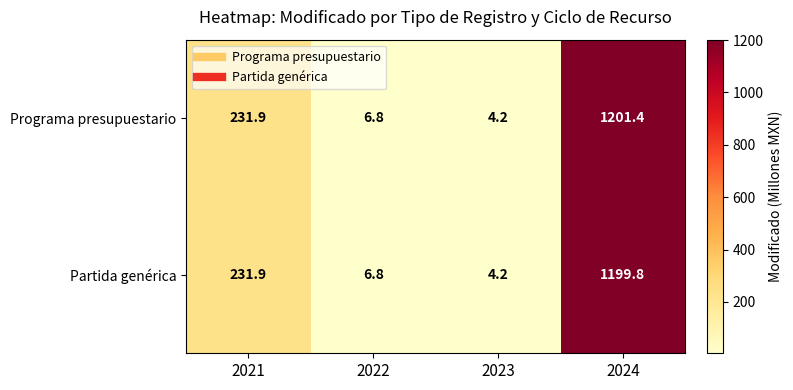

Reading right to left, list all the values displayed in this chart.

Programa presupuestario: 1201.4	4.2	6.8	231.9
Partida genérica: 1199.8	4.2	6.8	231.9